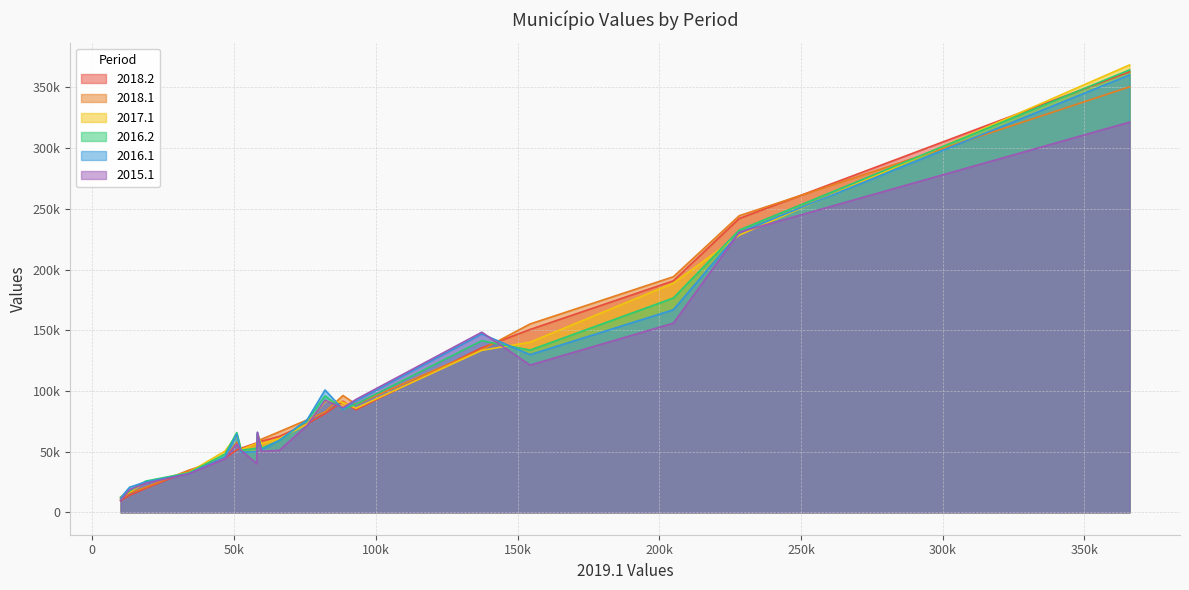

How many series are shown in this chart?

6